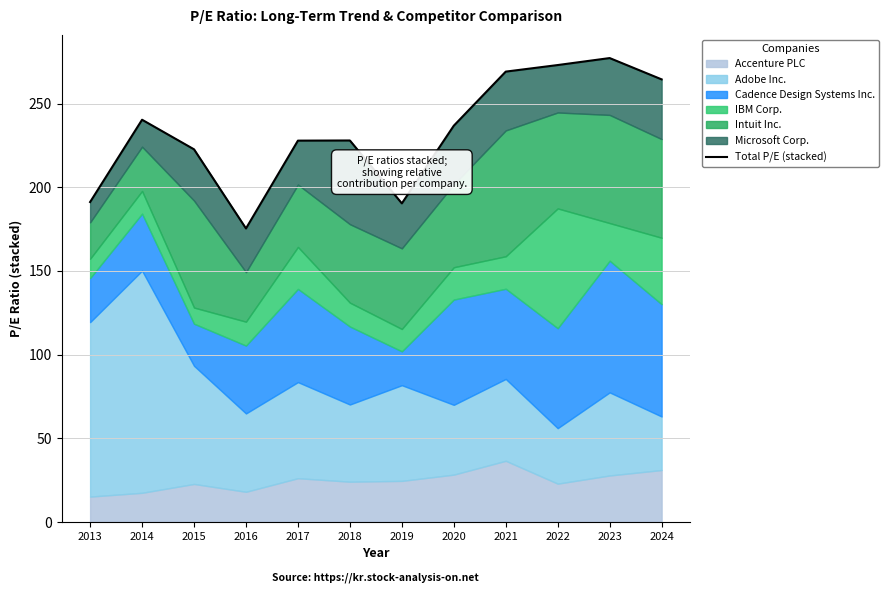

What is the greatest value displayed?

277.2